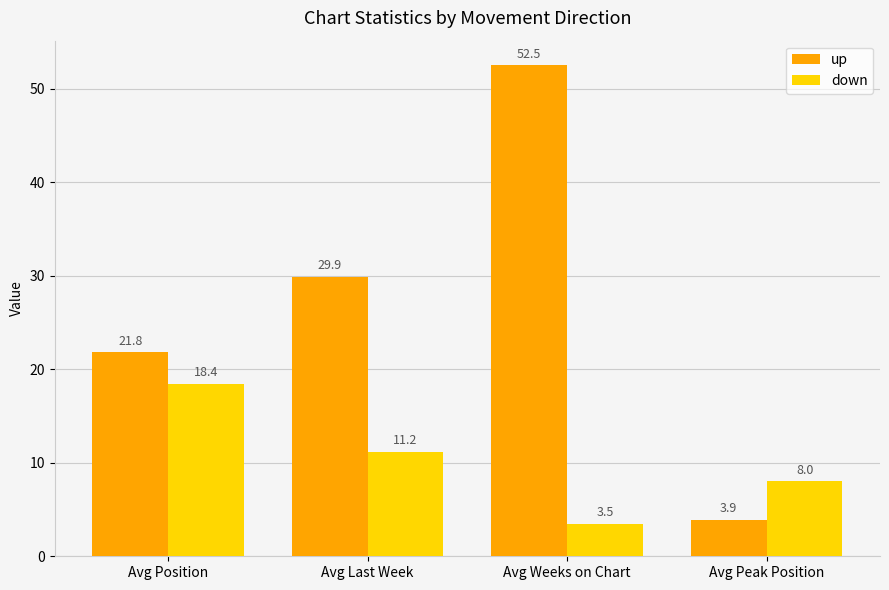

Between Avg Last Week and Avg Weeks on Chart, which series saw the biggest shift?

up